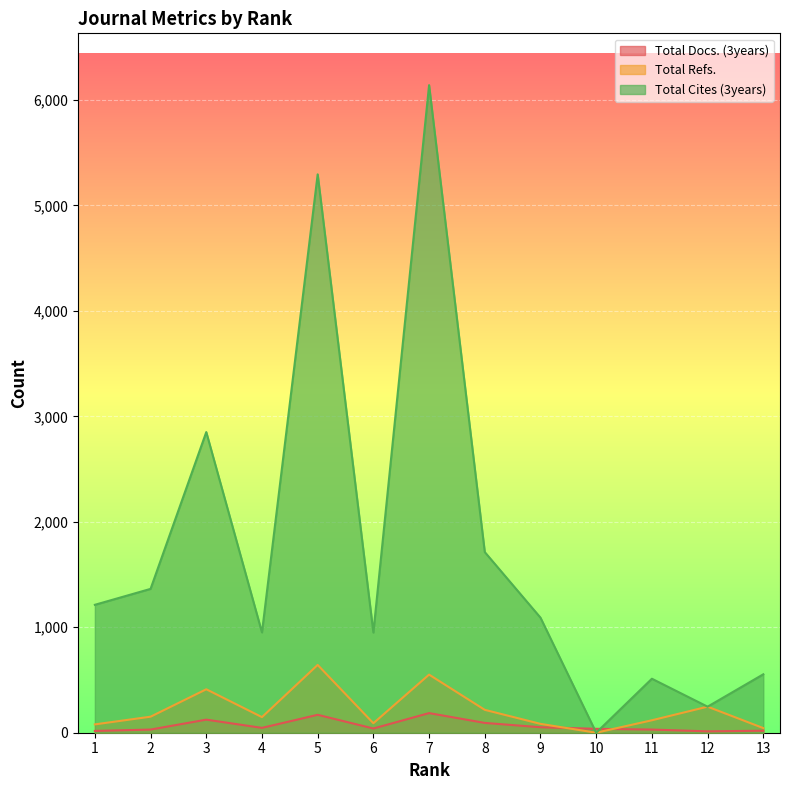

Is it true that Total Refs. equals 205 at 11?

False